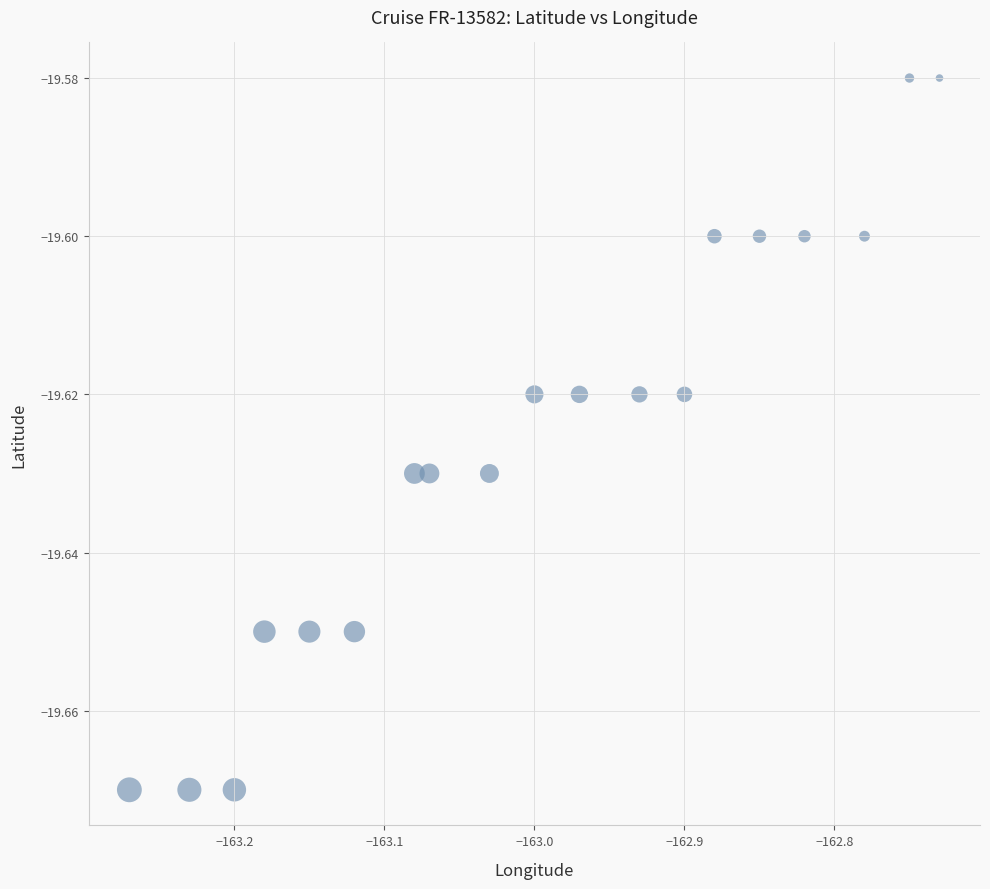

What is the range of X values (max minus min)?

0.5